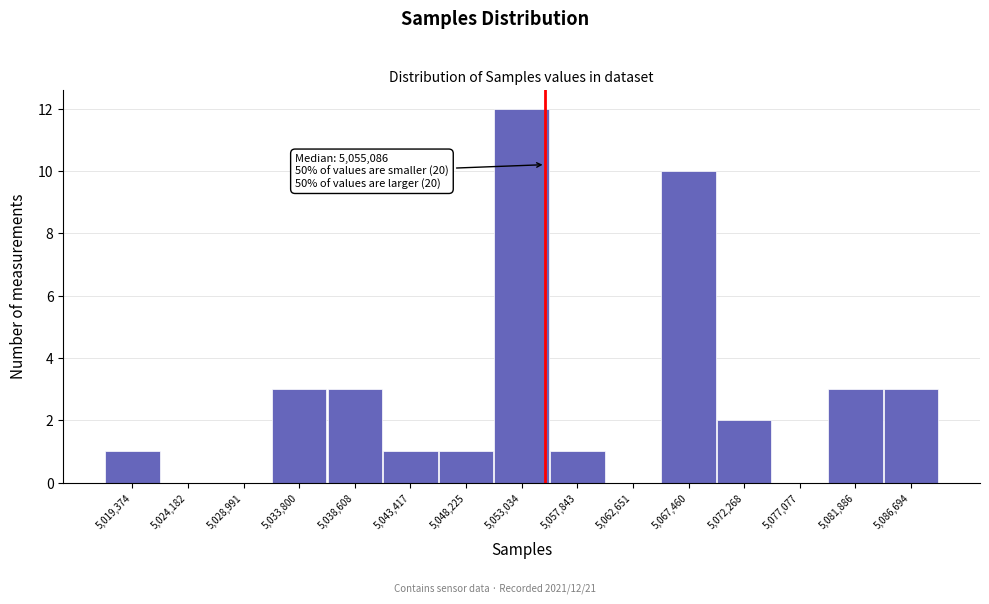

Over which range of the x-axis is the bar tallest?

5050500 to 5055500